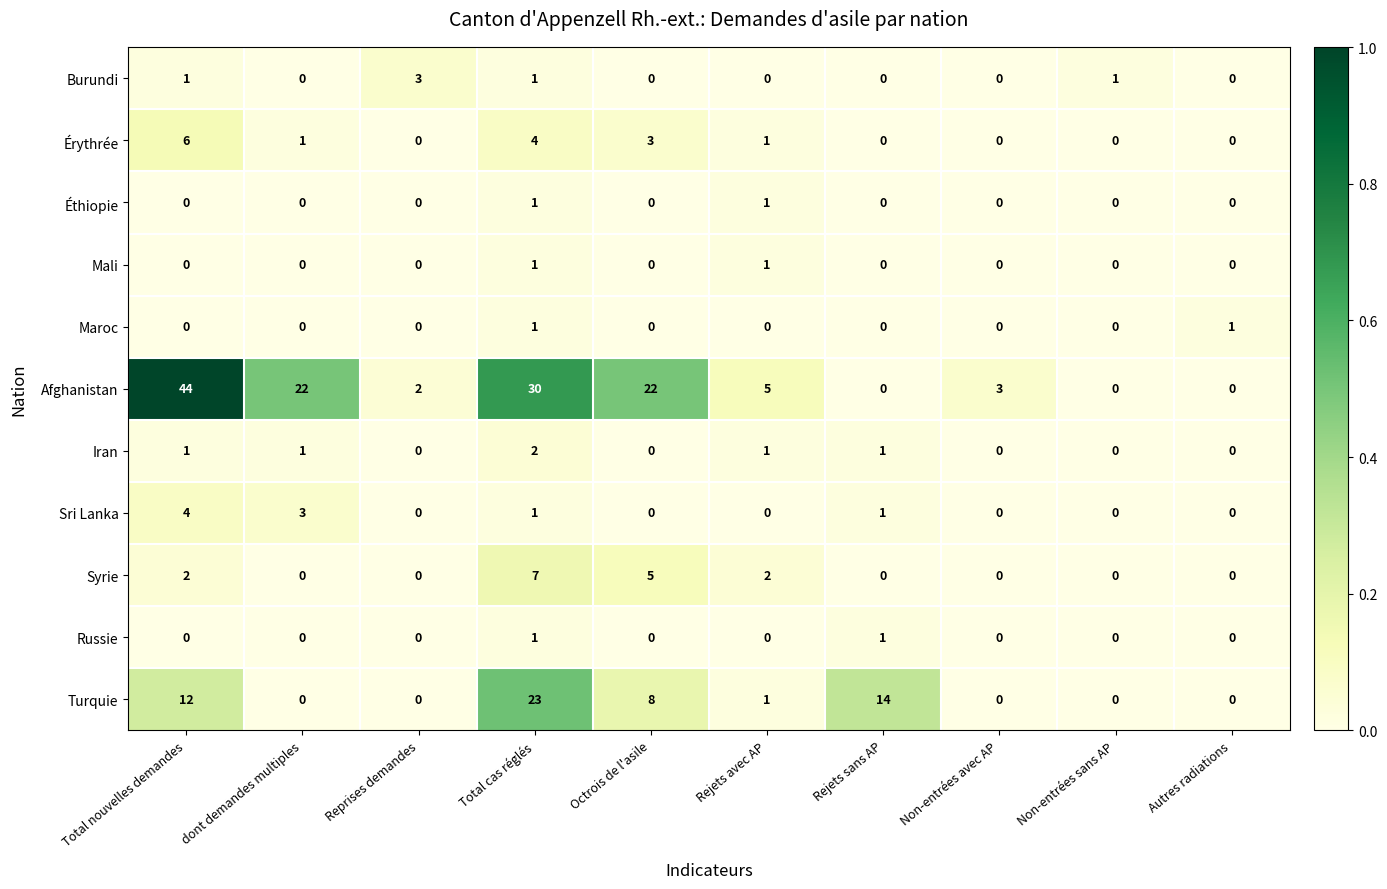

What is the difference between the maximum and minimum values in the Sri Lanka series?

4